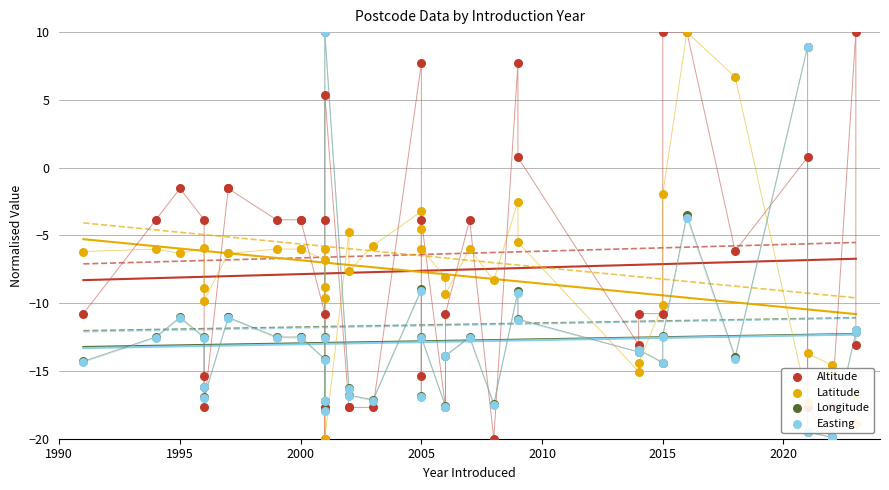

At how many categories does at least one series exceed 7?

7